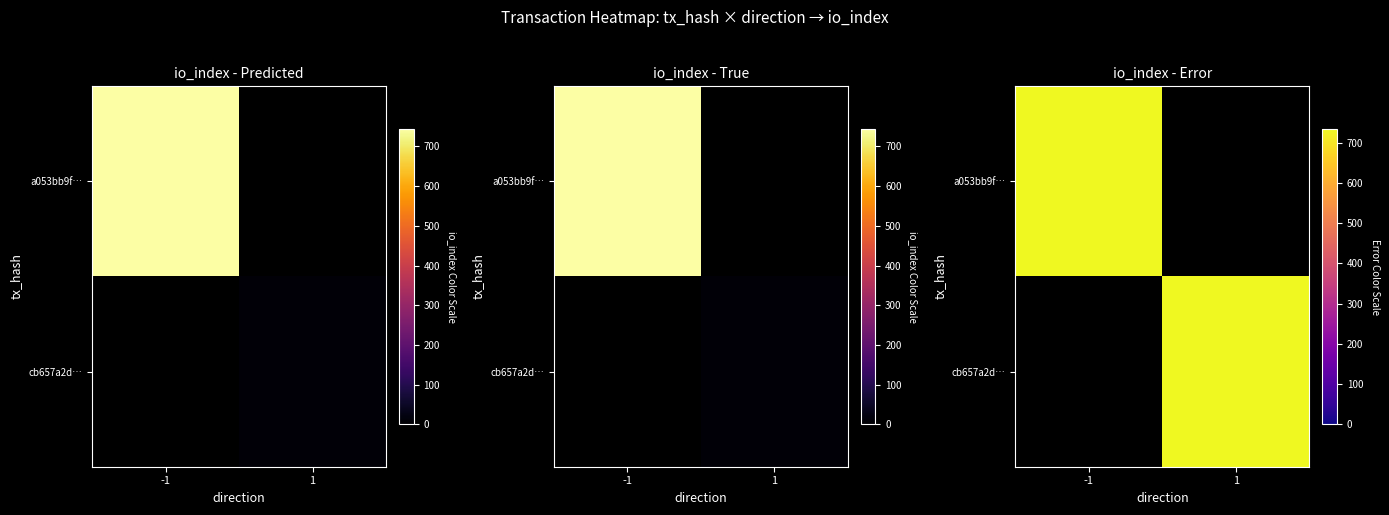

What is the difference between the highest and lowest values at io_index?

735